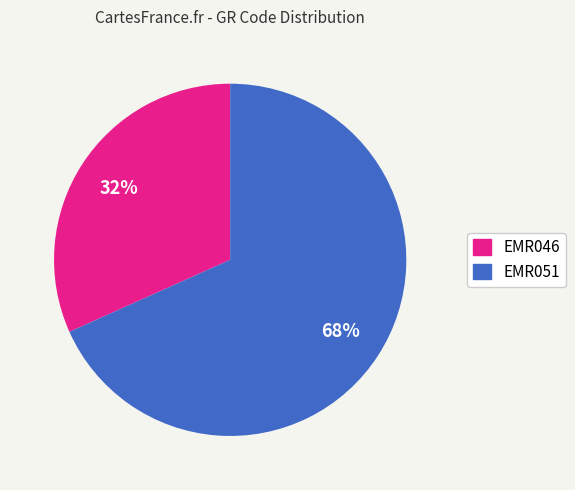

Is the sum of EMR046 and EMR051 greater than half?

Yes